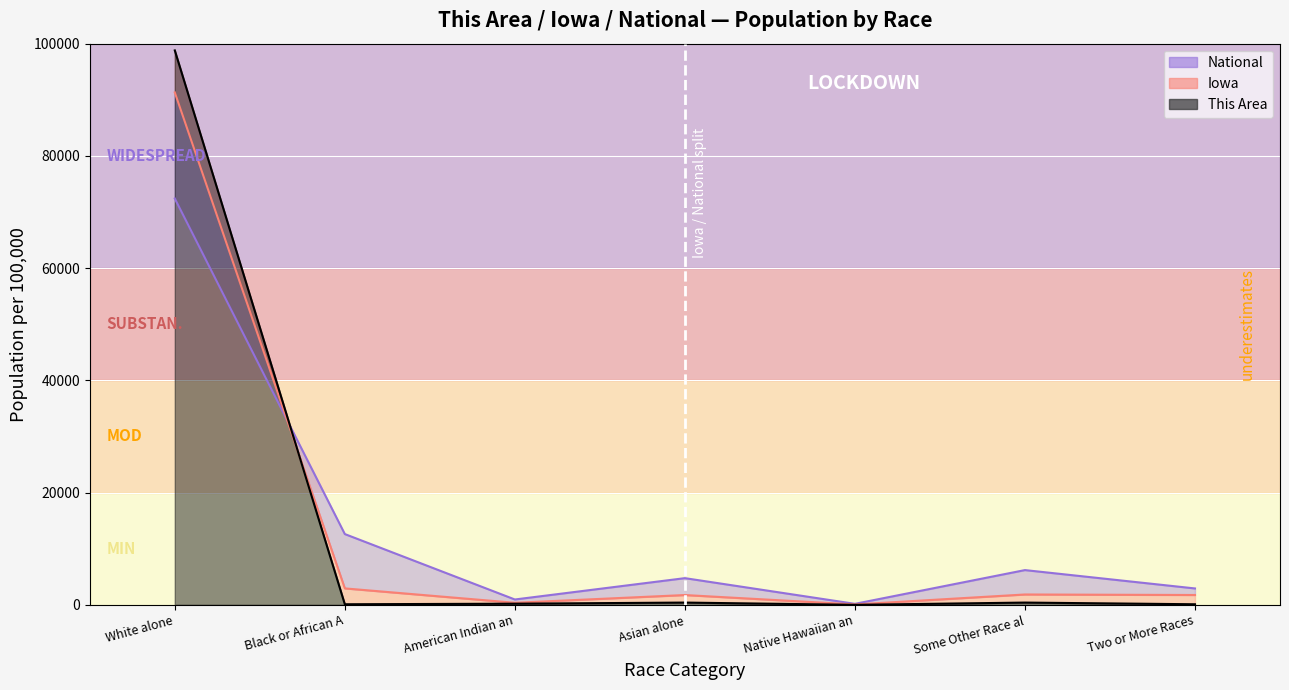

How many values in the Iowa series exceed 1750?

4